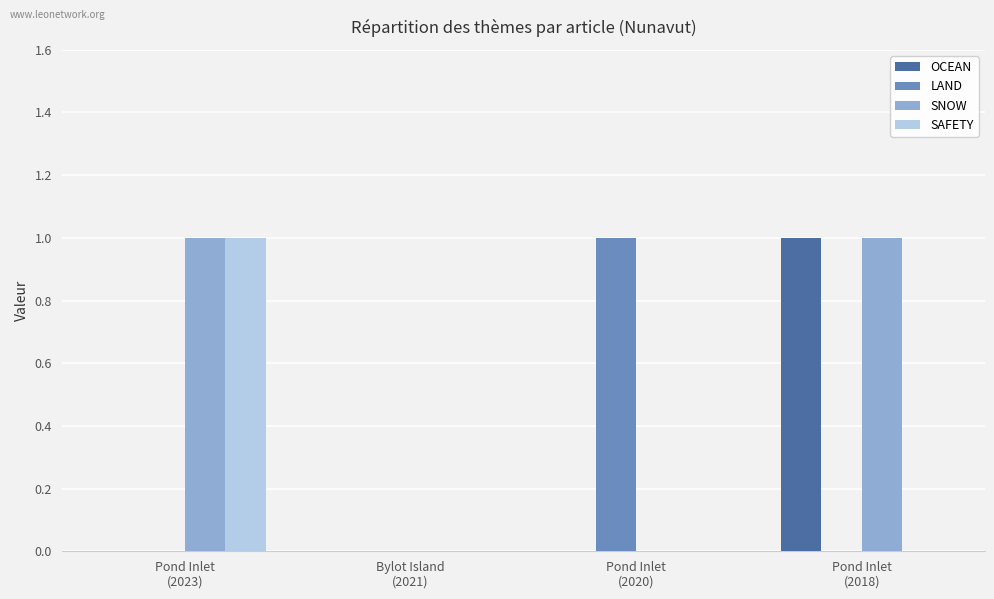

Which series has the largest total across all categories?

SNOW